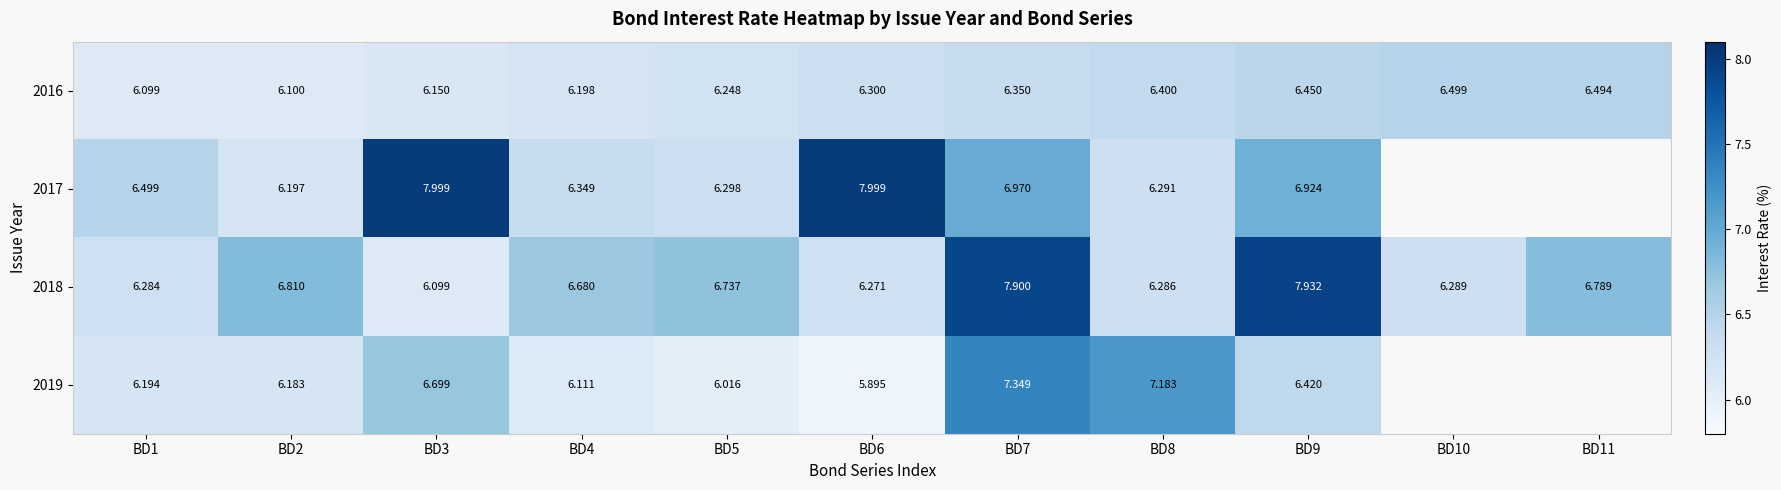

Read the 2018 value at BD8.

6.3